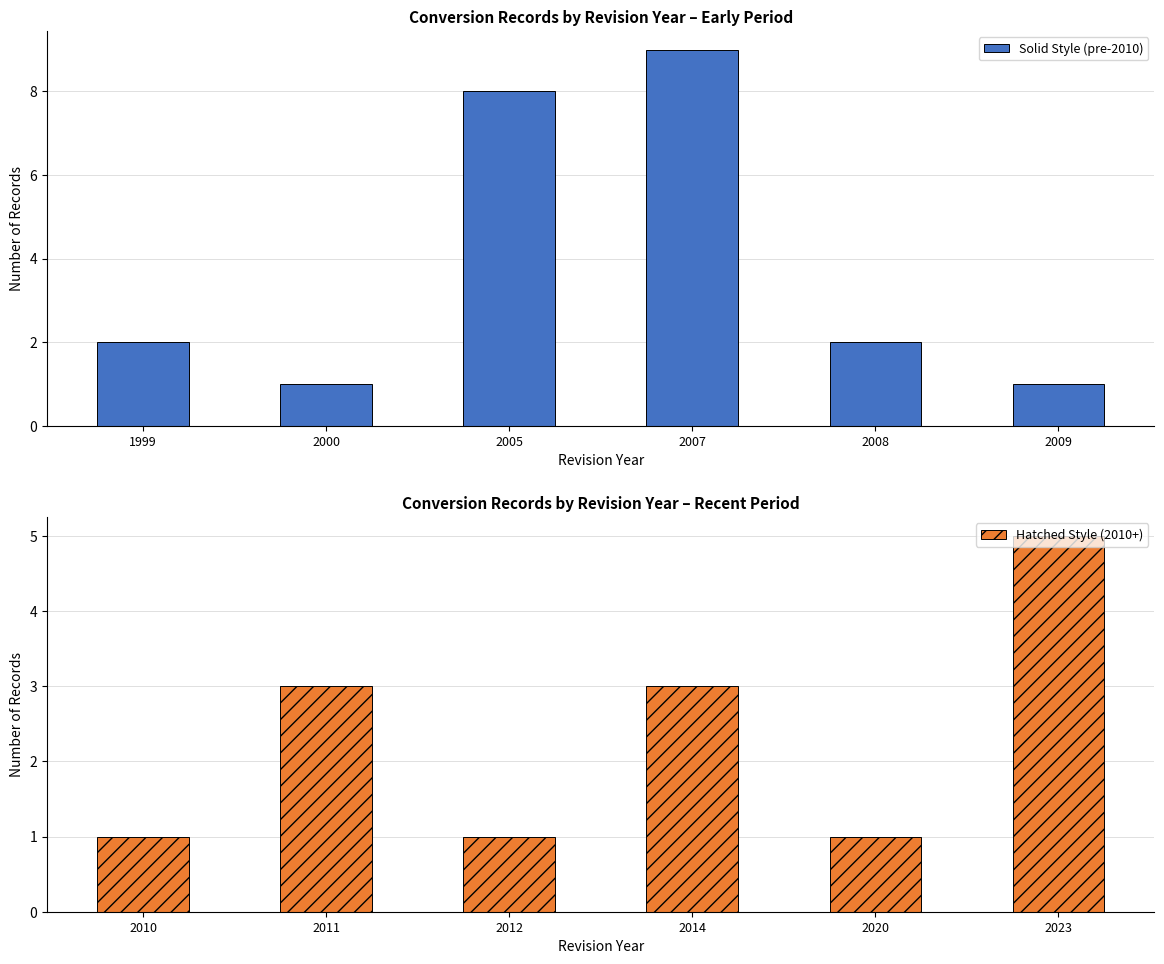

Which series has the largest range (max minus min)?

Solid Style (pre-2010)